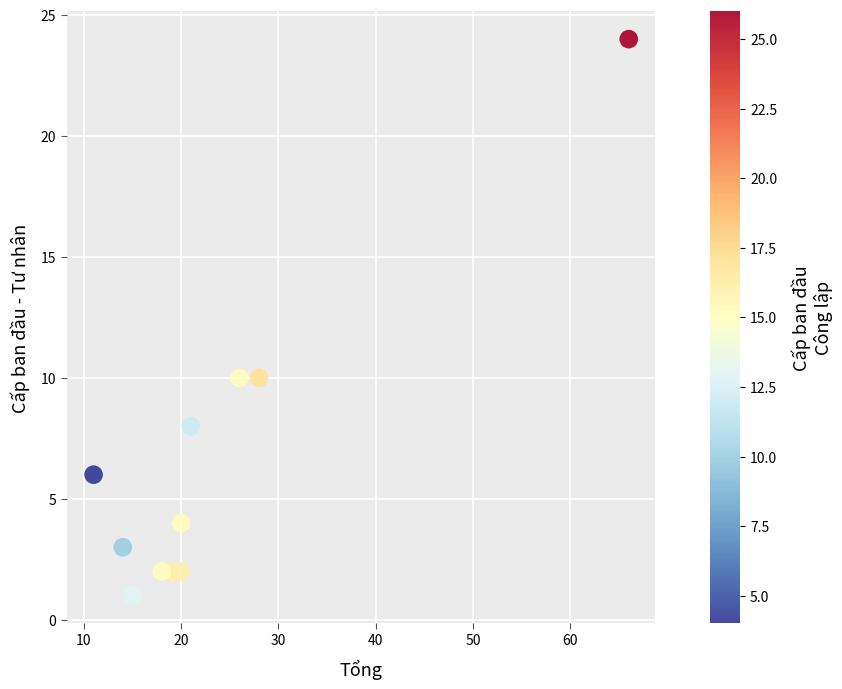

What is the average X value?

23